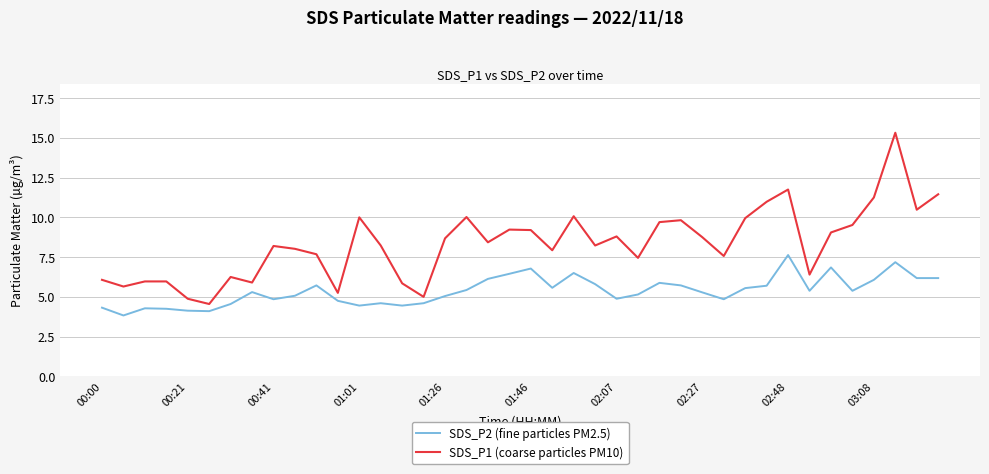

What is the greatest value displayed?

15.3